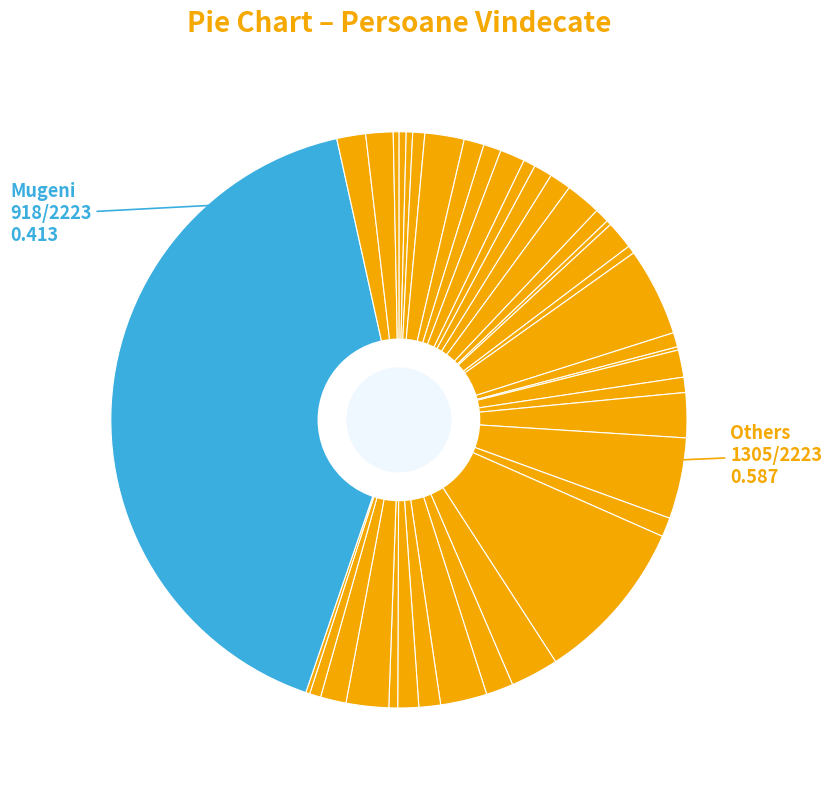

To the nearest percent, what is the average slice percentage?

3%